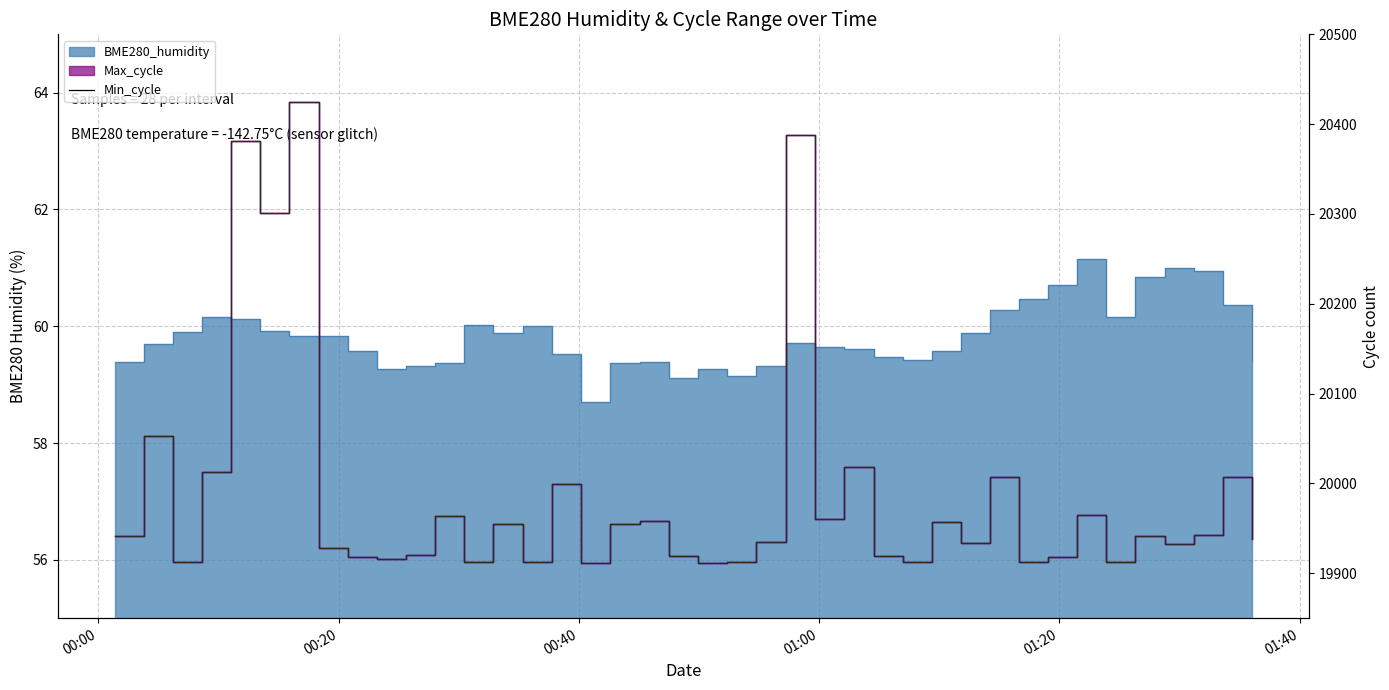

How many lines are shown in the chart?

1